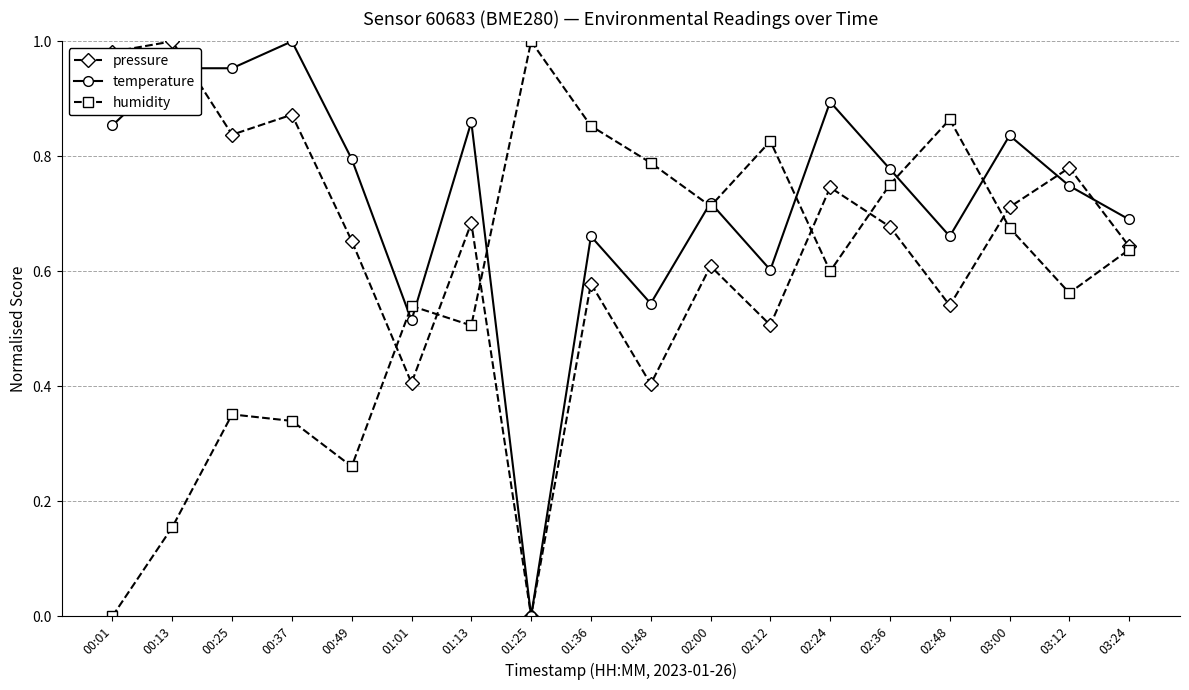

What is the label of the 10th point from the left?

01:48